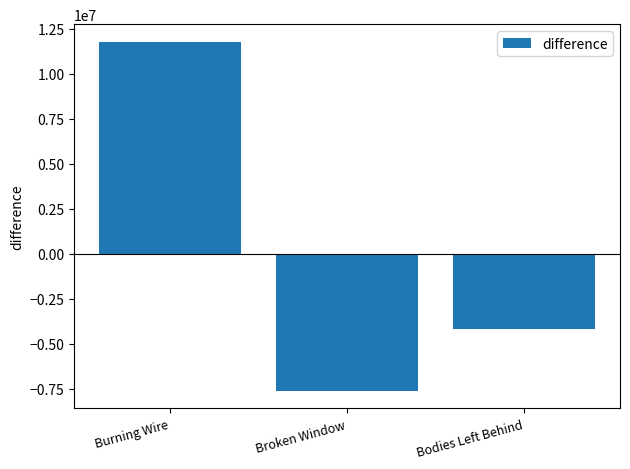

Reading right to left, extract all data points from this chart.

-4159276.3	-7628531.3	11787807.7